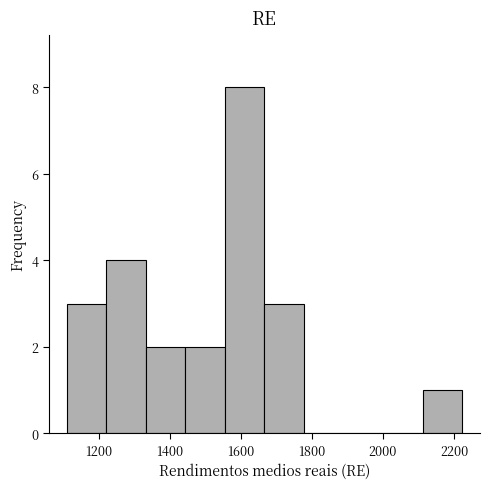

Reading left to right, transcribe this chart: for each bar, give the range it covers on the x-axis and its height. Neither the bar edges nor the heights are printed on the chart, so give them approximately, as read against the axes.

1100 to 1220: 3
1220 to 1340: 4
1340 to 1440: 2
1440 to 1560: 2
1560 to 1660: 8
1660 to 1780: 3
1780 to 1880: 0
1880 to 2000: 0
2000 to 2120: 0
2120 to 2220: 1